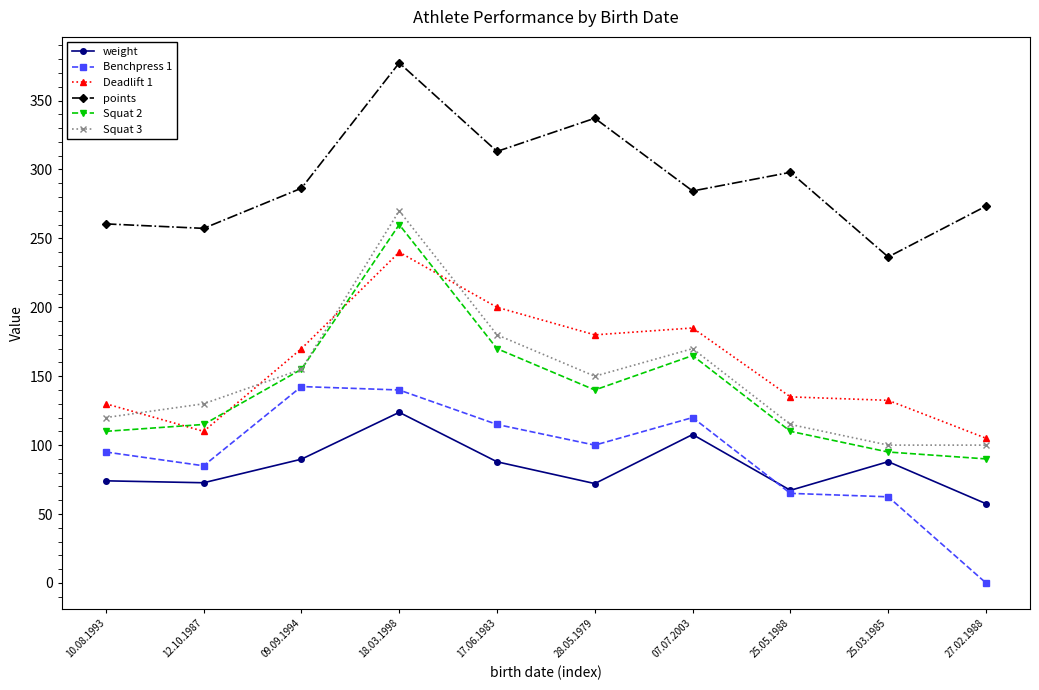

What is the difference between the maximum and minimum values in the Squat 3 series?

170.0